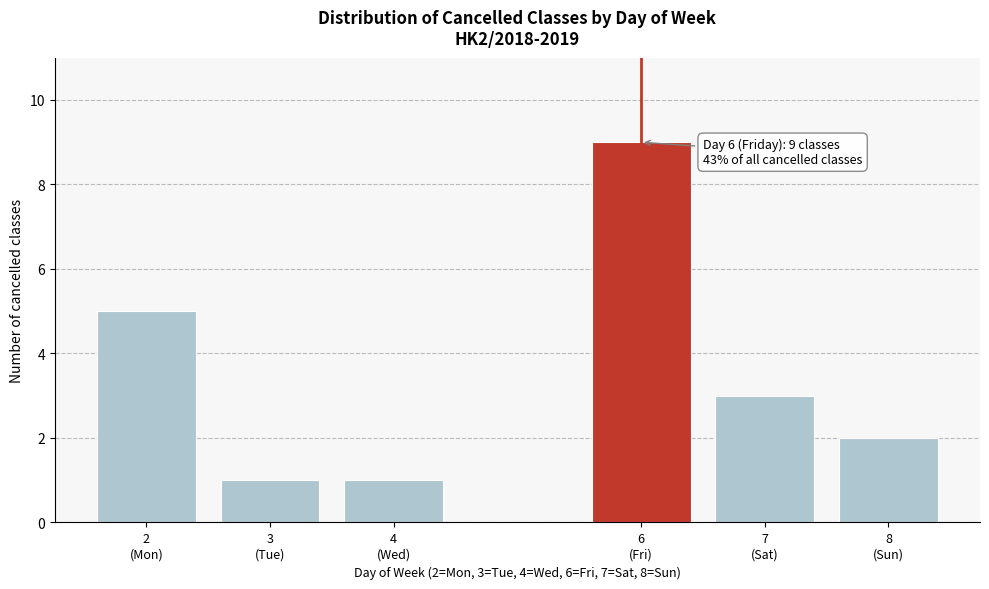

Reading left to right, list all the values displayed in this chart.

5	1	1	9	3	2